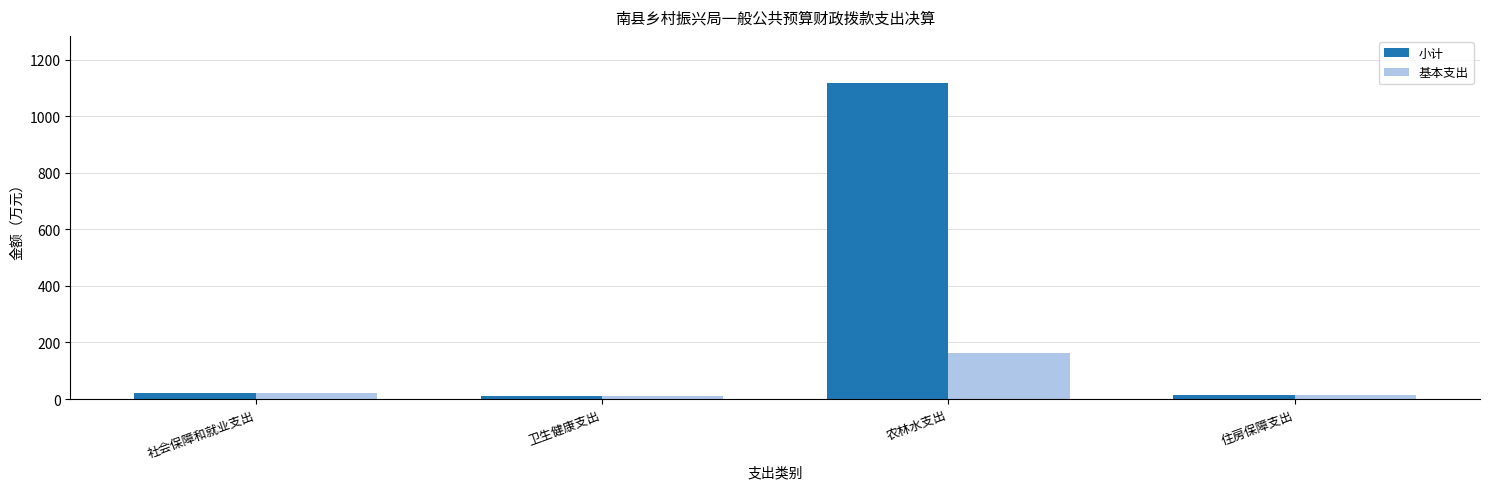

What position from the right is 卫生健康支出?

3